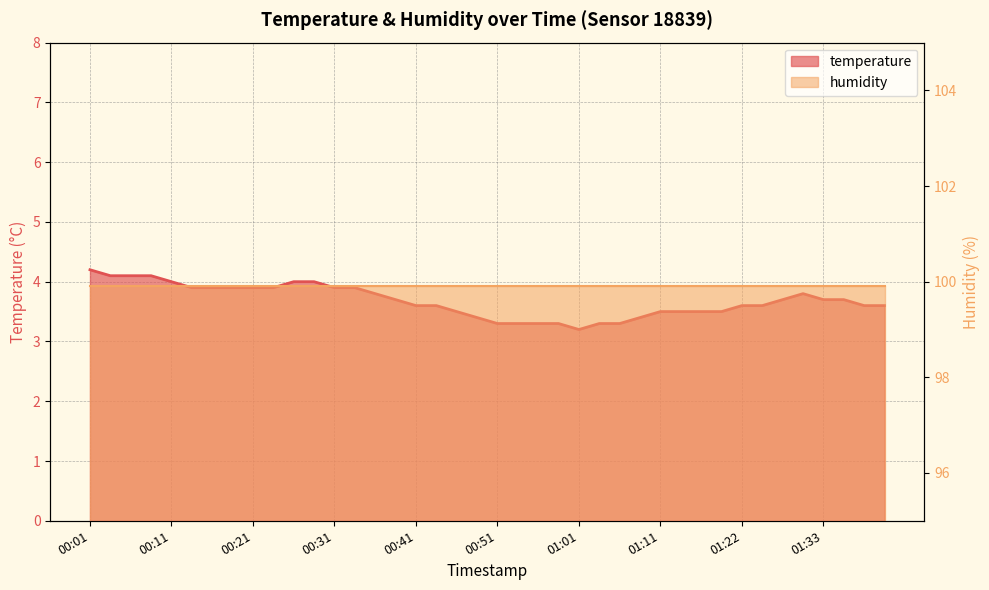

How many interior local peaks (higher than both neighbors) does the data have?

1